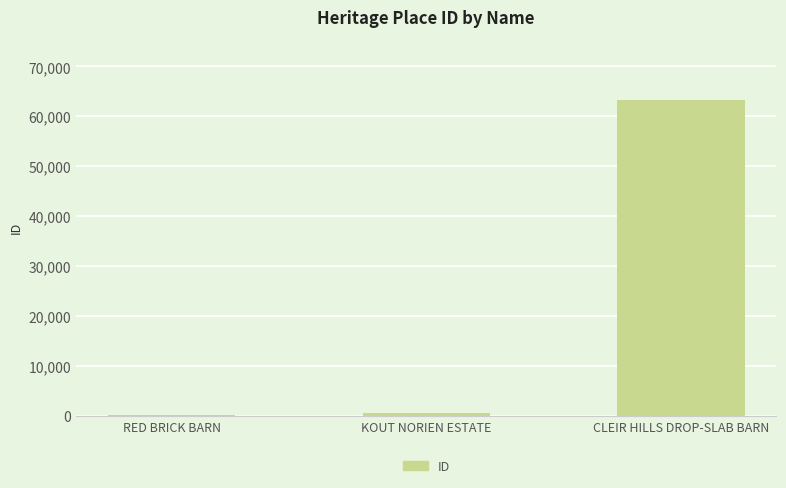

Reading left to right, extract all data points from this chart.

246	567	63242